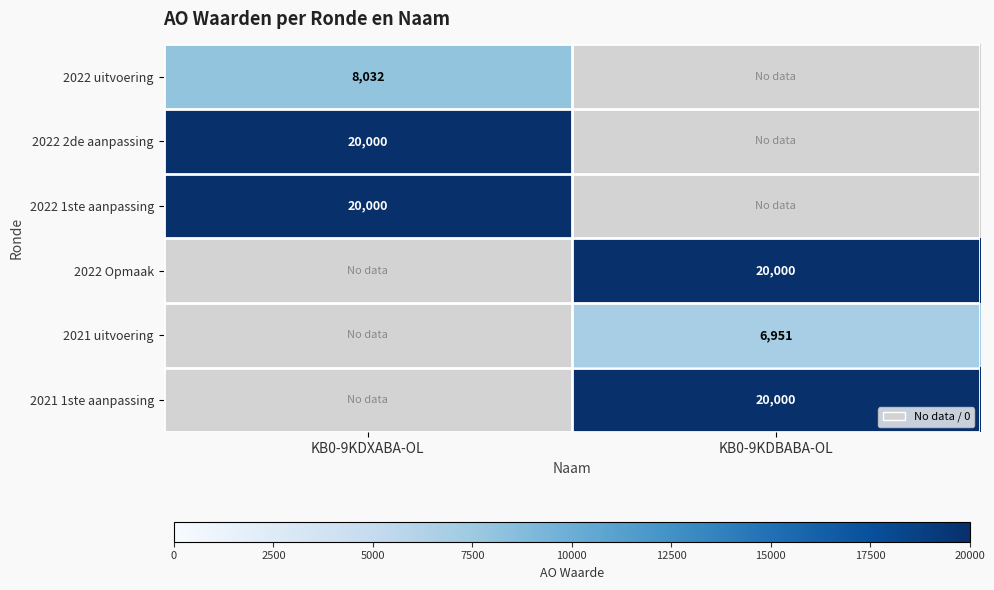

True or false: 2021 uitvoering has a value of 6951 at KB0-9KDBABA-OL.

True